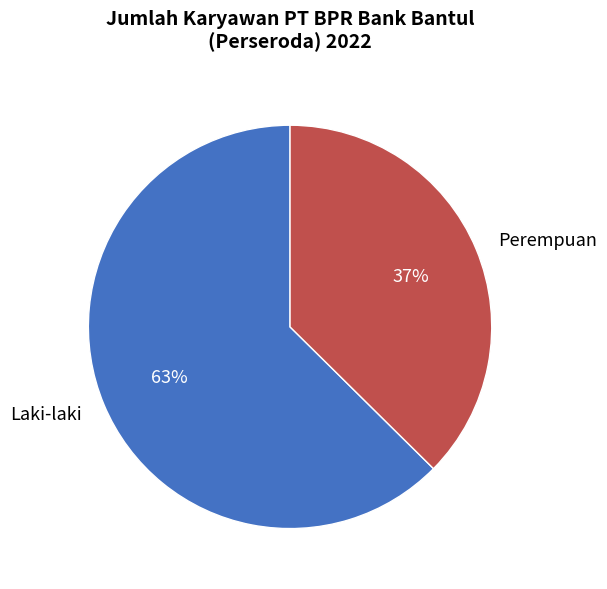

True or false: Laki-laki accounts for 63% of the total.

True